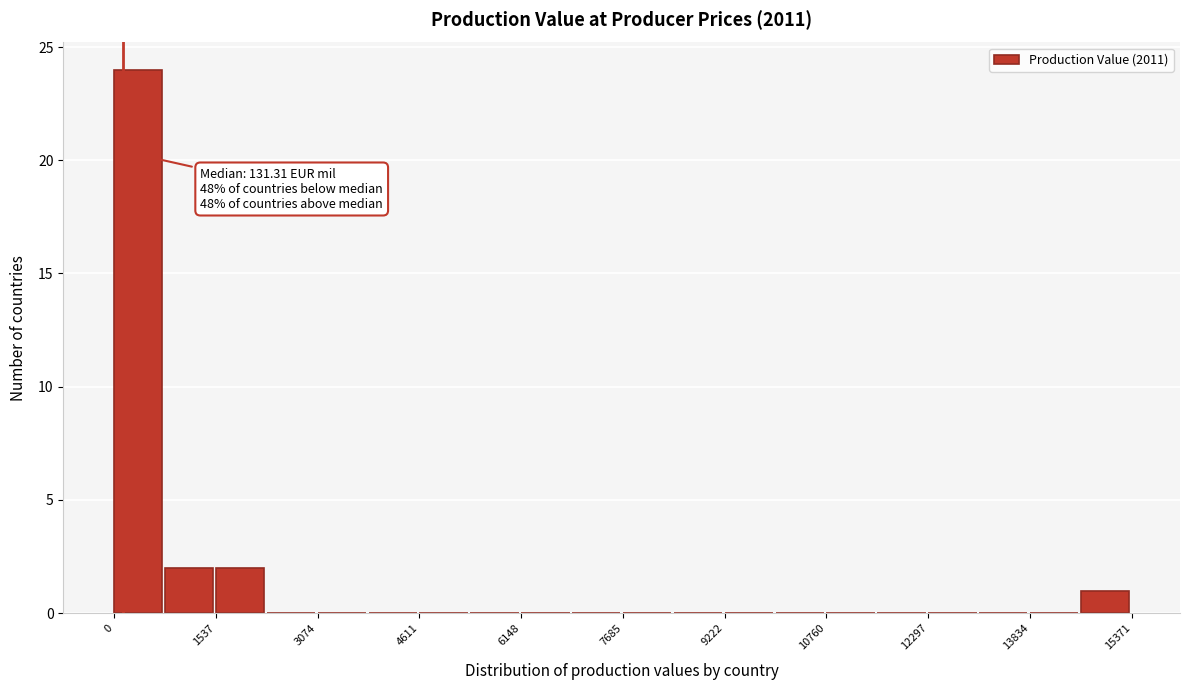

Read against the x-axis, roughly where is the centre of the tallest bar?

400